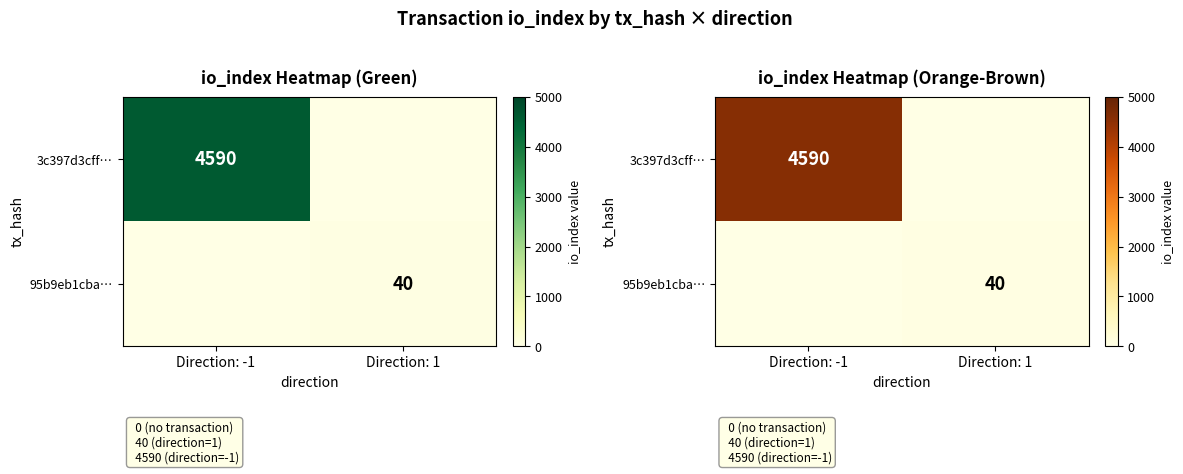

Rank the series at Direction: 1 from highest to lowest value.

95b9eb1cba…, 3c397d3cff…